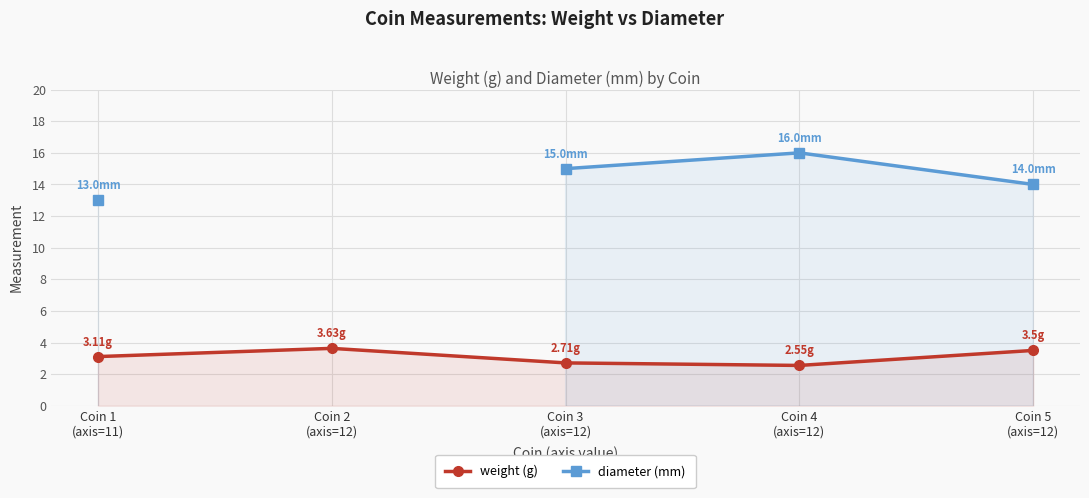

How many values in the weight (g) series are below 3?

2